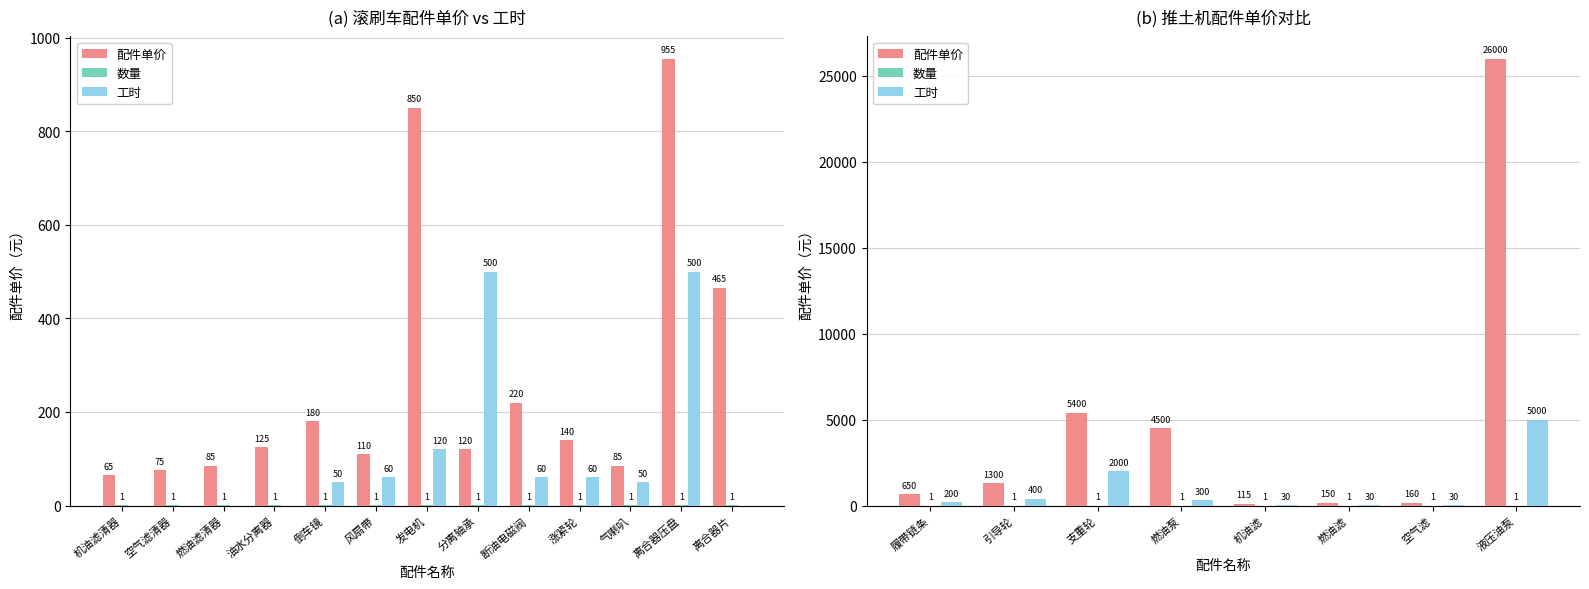

What value does the 数量 series have at 机油滤?

1